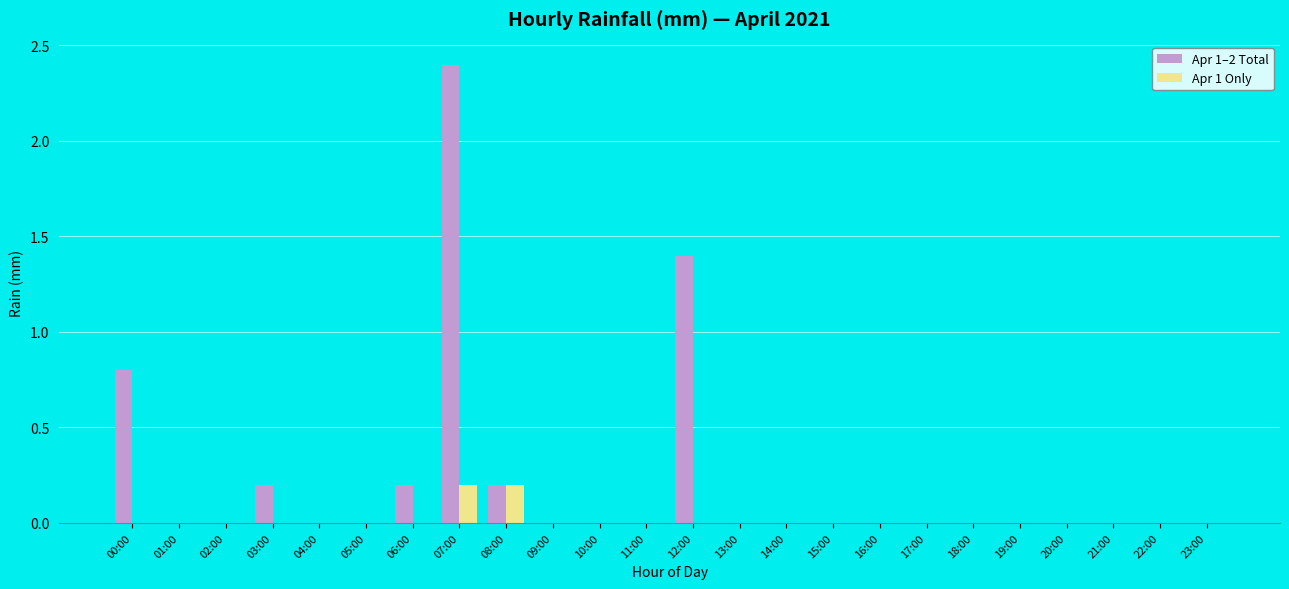

Where is Apr 1–2 Total nearest to the value 1?

00:00